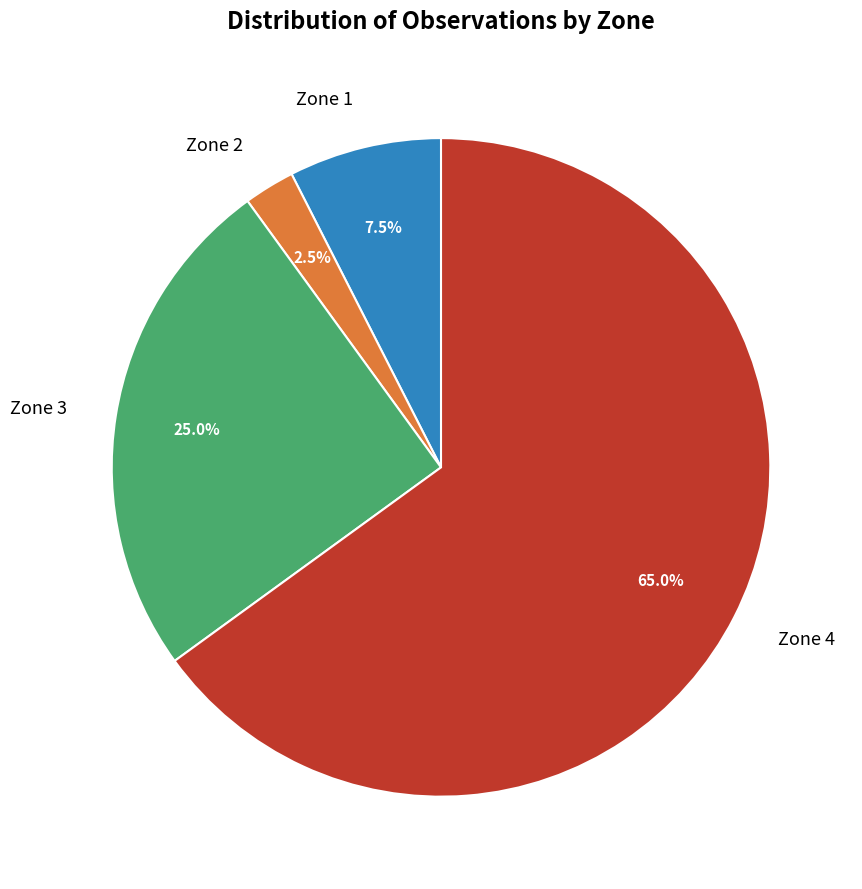

What is the ratio of the value at Zone 3 to the value at Zone 2?

10.0